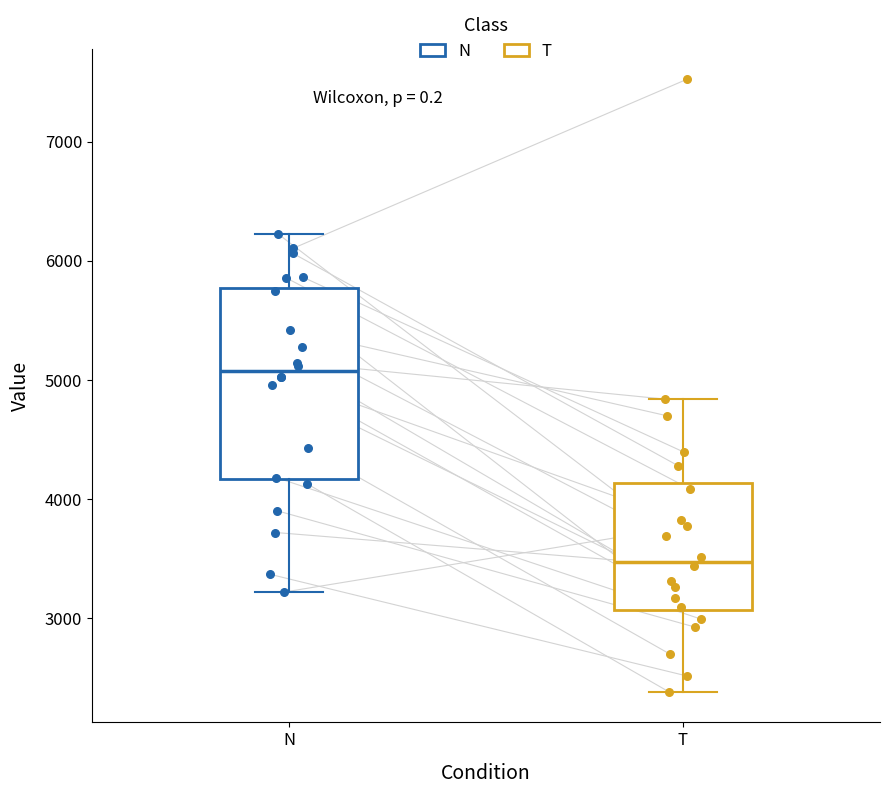

Which box's median line is the highest?

N